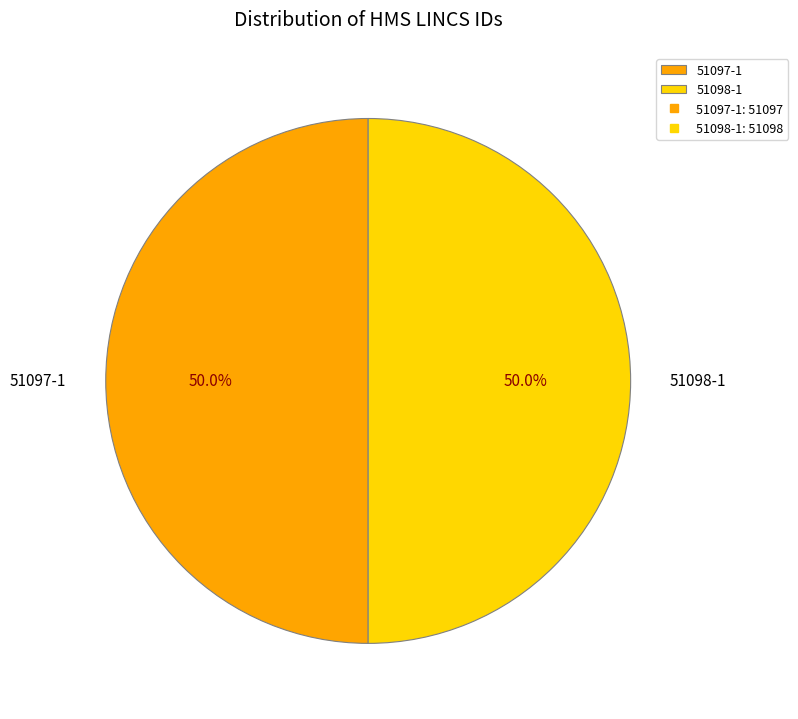

What is the ratio of the value at 51098-1 to the value at 51097-1?

1.0